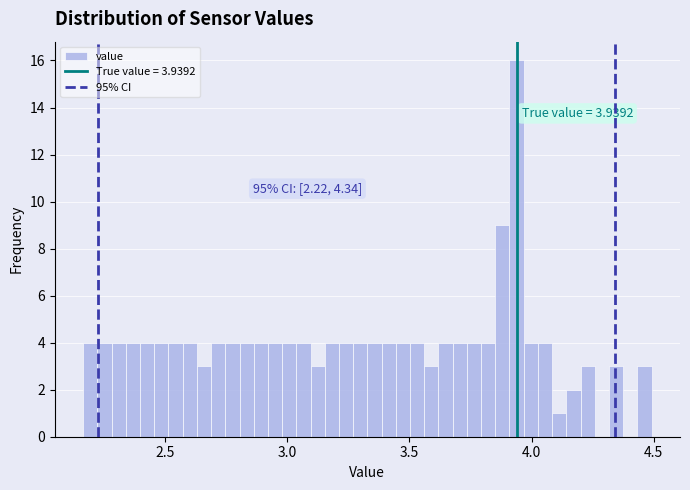

Read against the x-axis, roughly where is the centre of the tallest bar?

3.95